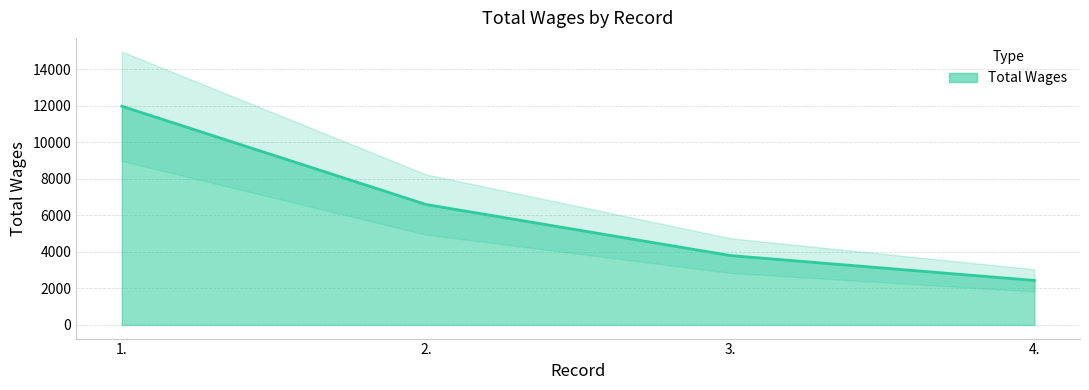

How many values exceed 6600?

1